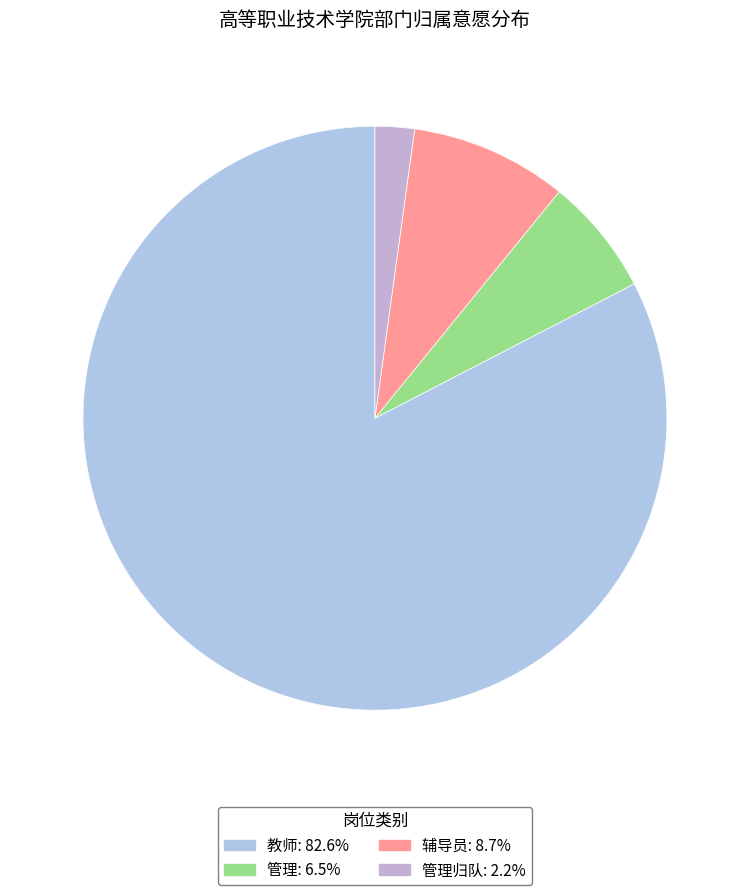

Count the number of slices in the pie.

4